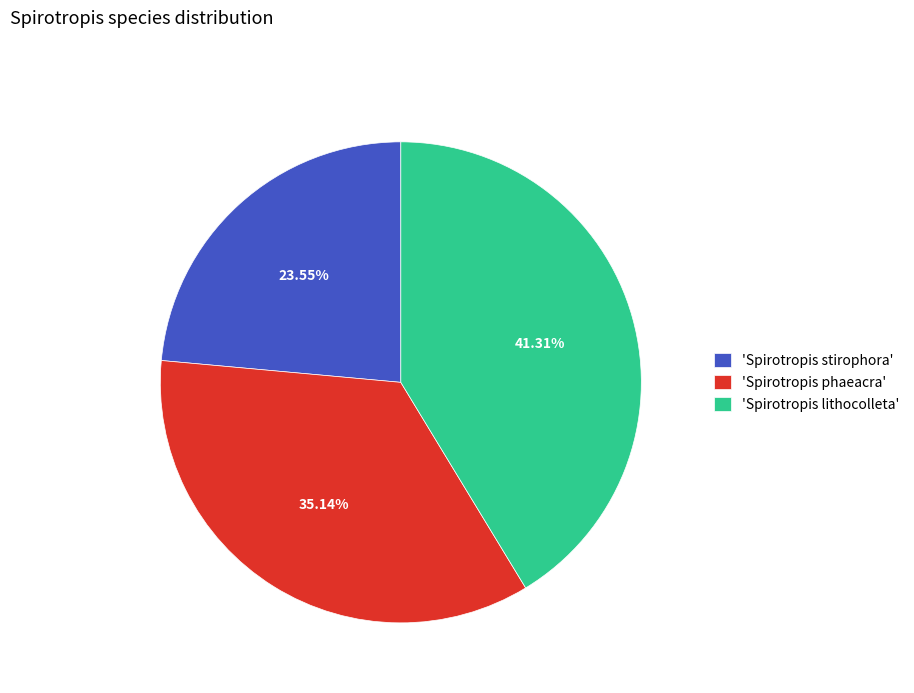

Rank the categories by value from lowest to highest.

'Spirotropis stirophora', 'Spirotropis phaeacra', 'Spirotropis lithocolleta'